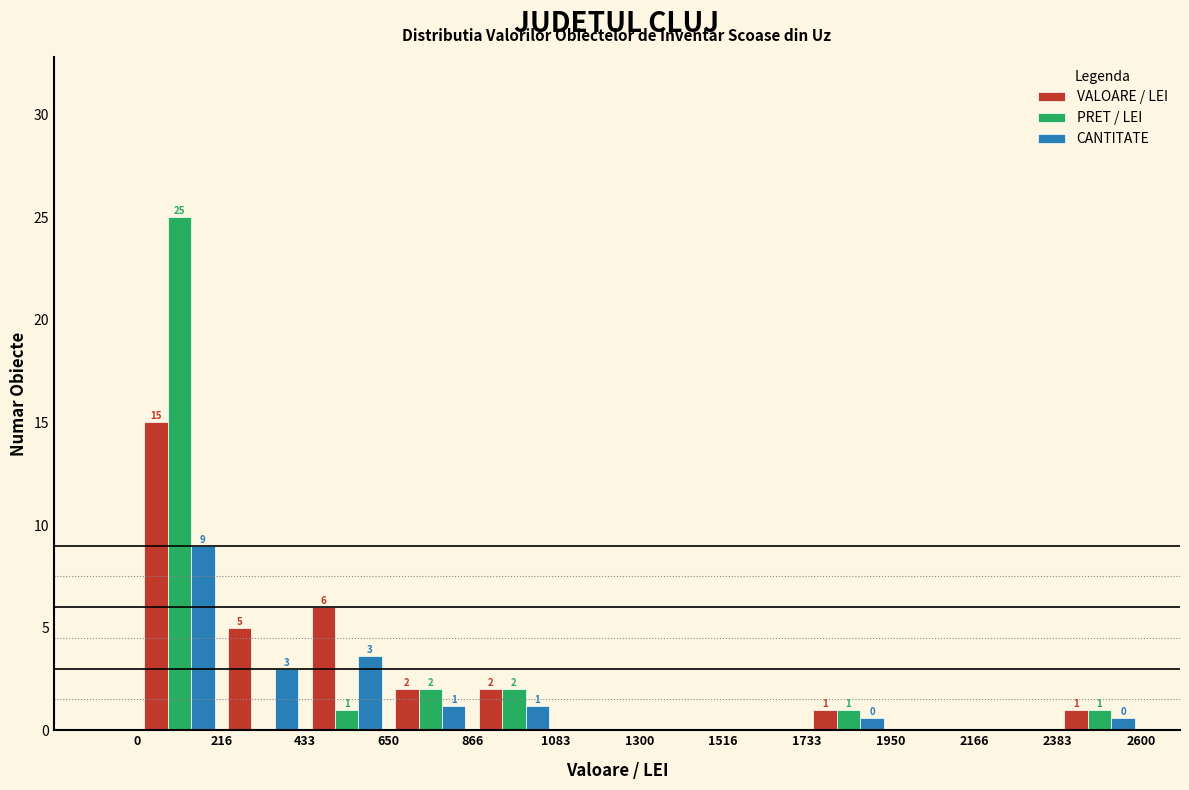

In the PRET / LEI series, which range on the x-axis has the tallest bar?

0 to 216